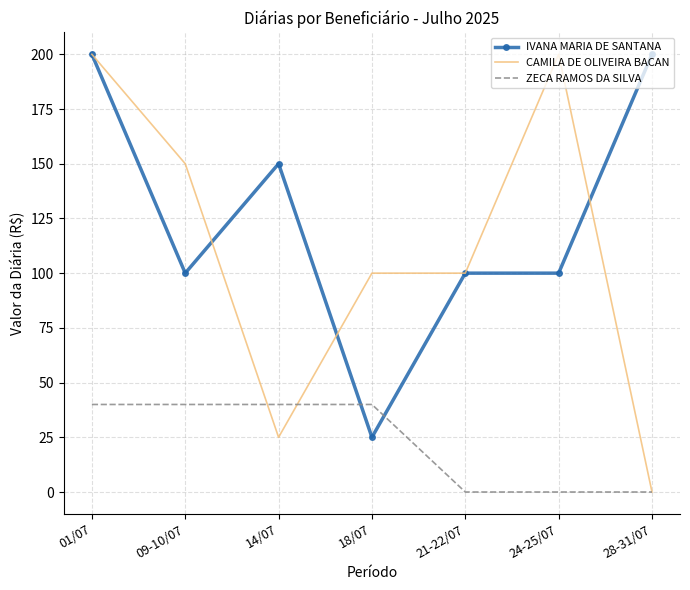

Which series changed the most between 14/07 and 28-31/07?

IVANA MARIA DE SANTANA